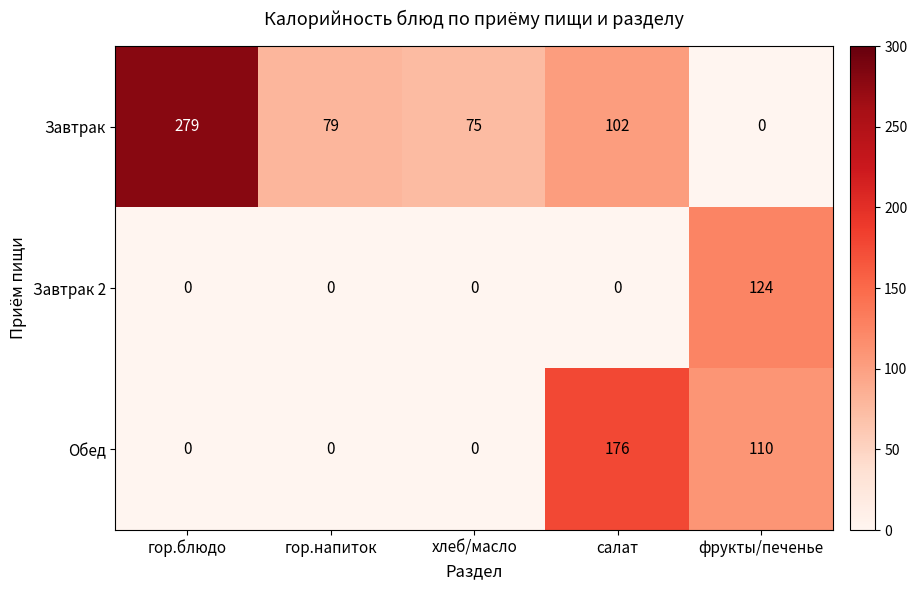

What is the difference between the Обед values at гор.блюдо and фрукты/печенье?

110